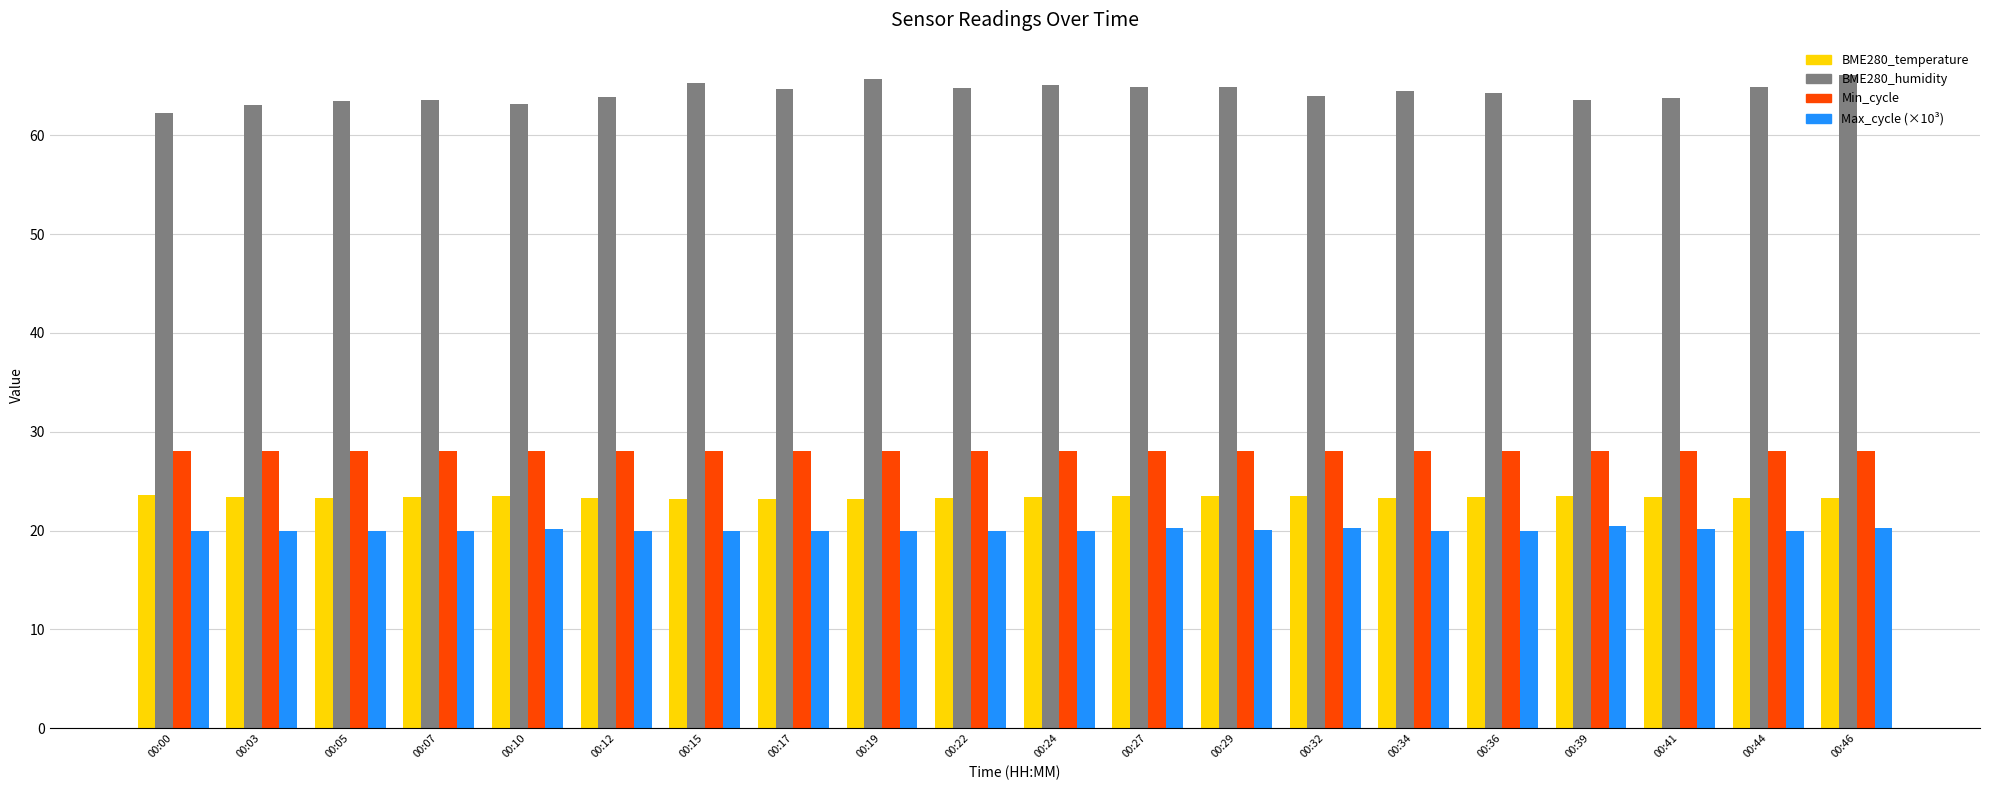

What is the smallest value displayed?

19.9